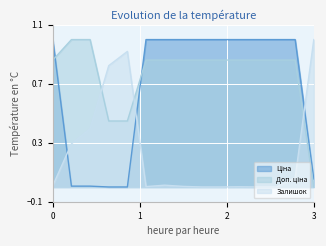

Which series ends up on top after the final intersection of Ціна and Залишок?

Залишок